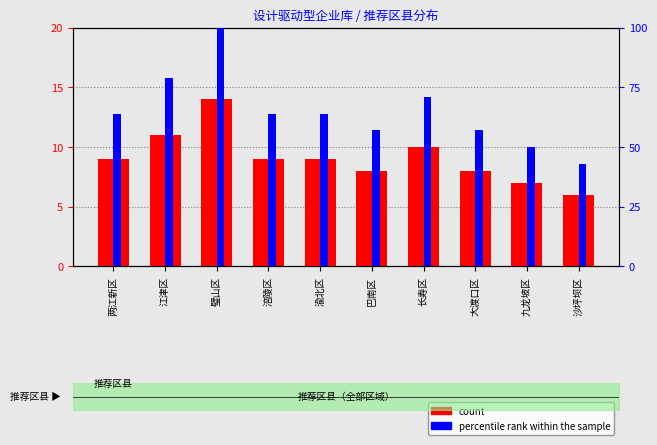

Which series changed the most between 九龙坡区 and 沙坪坝区?

percentile rank within the sample